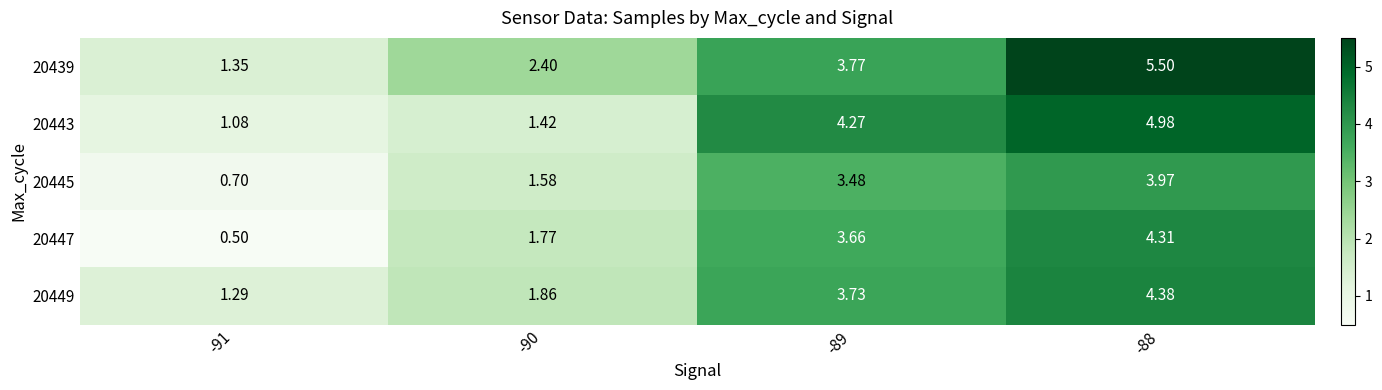

Is the value of 20447 at -91 greater than the value of 20439 at -90?

No